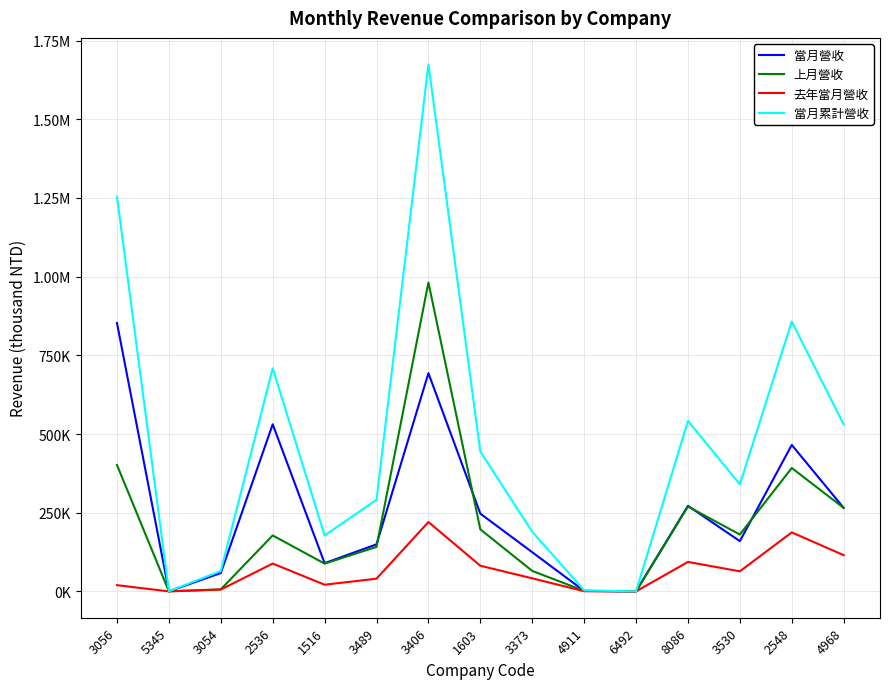

Reading right to left, what are all the values shown in this chart?

當月營收: 265281	465309	159608	271871	50	1455	124463	247028	693377	149431	89637	530907	58156	353	852702
上月營收: 265178	391997	180575	269664	67	1677	64998	197104	981350	141436	88122	177729	6403	211	401588
去年當月營收: 115054	187450	63736	93561	17	489	41451	81481	220329	40325	21157	88404	5803	30	19689
當月累計營收: 530460	857306	340183	541535	117	3132	189461	444132	1674728	290867	177759	708636	64559	564	1254290